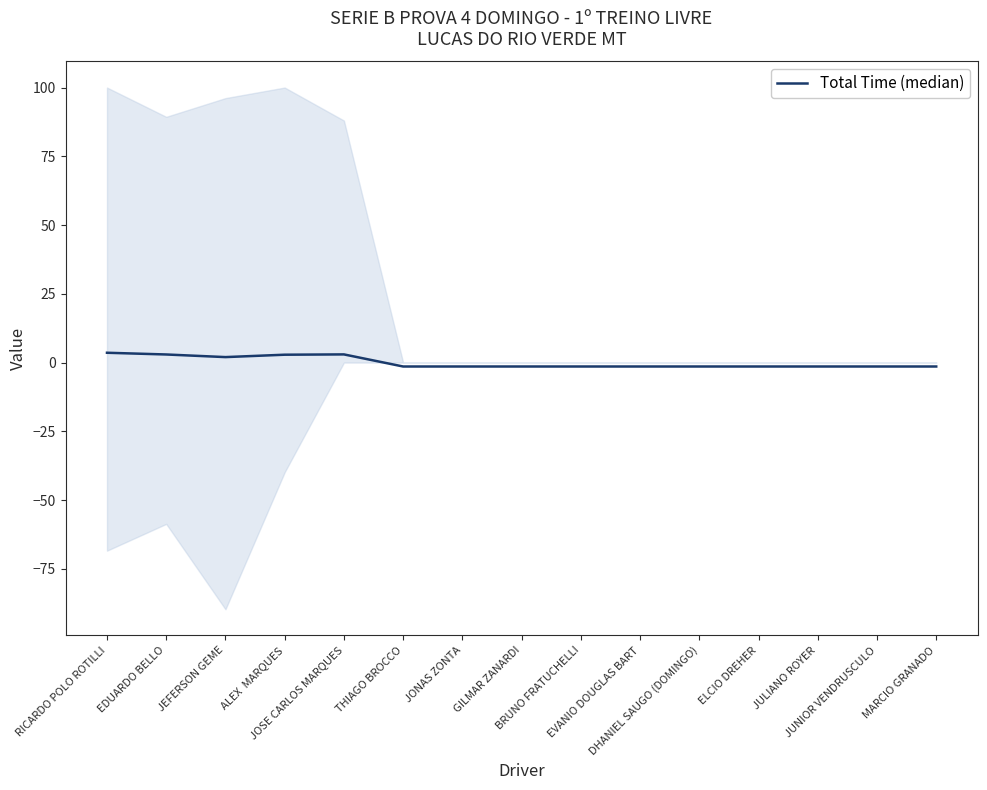

How many values exceed -1?

5